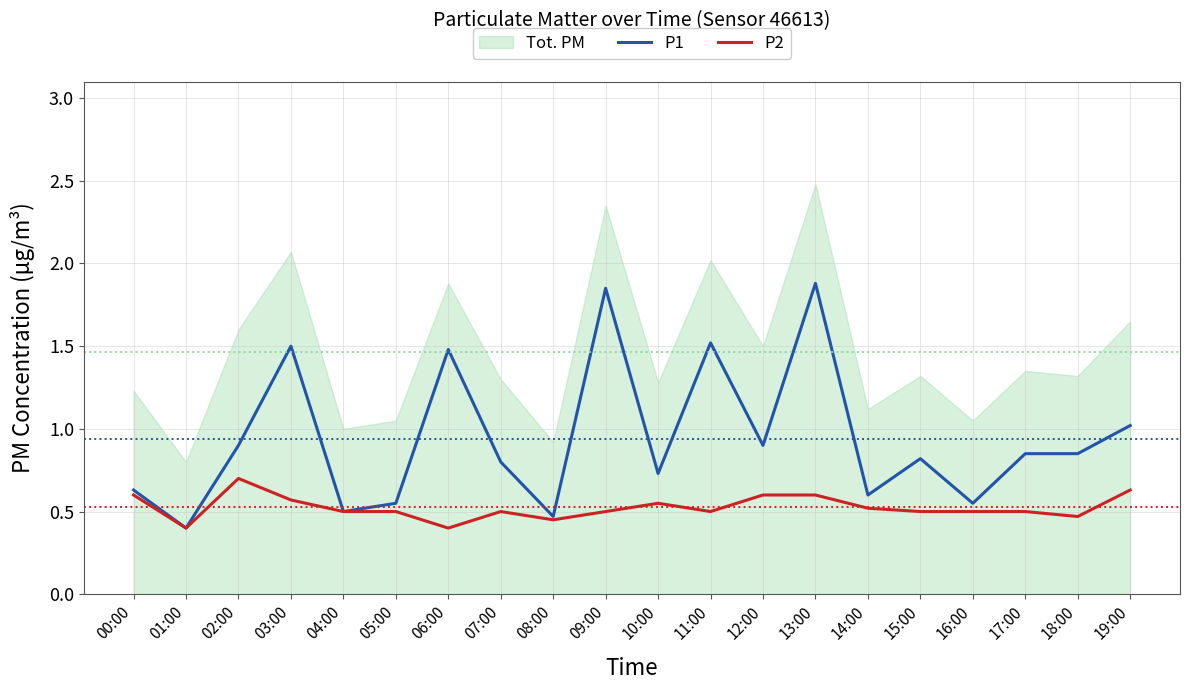

Reading left to right, list all the values displayed in this chart.

P1: 0.6	0.4	0.9	1.5	0.5	0.6	1.5	0.8	0.5	1.9	0.7	1.5	0.9	1.9	0.6	0.8	0.6	0.8	0.8	1.0
P2: 0.6	0.4	0.7	0.6	0.5	0.5	0.4	0.5	0.5	0.5	0.6	0.5	0.6	0.6	0.5	0.5	0.5	0.5	0.5	0.6